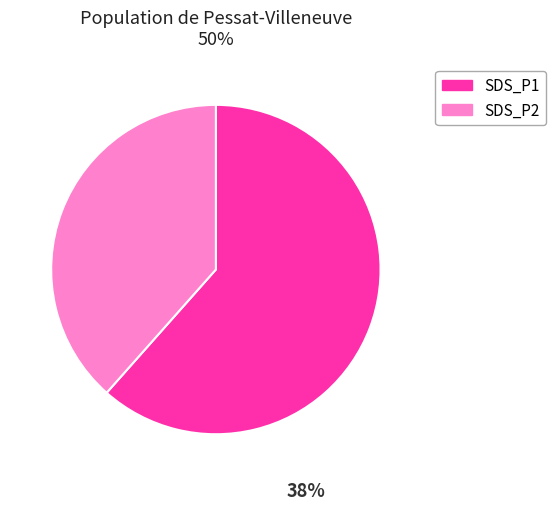

True or false: SDS_P2 accounts for 38% of the total.

True